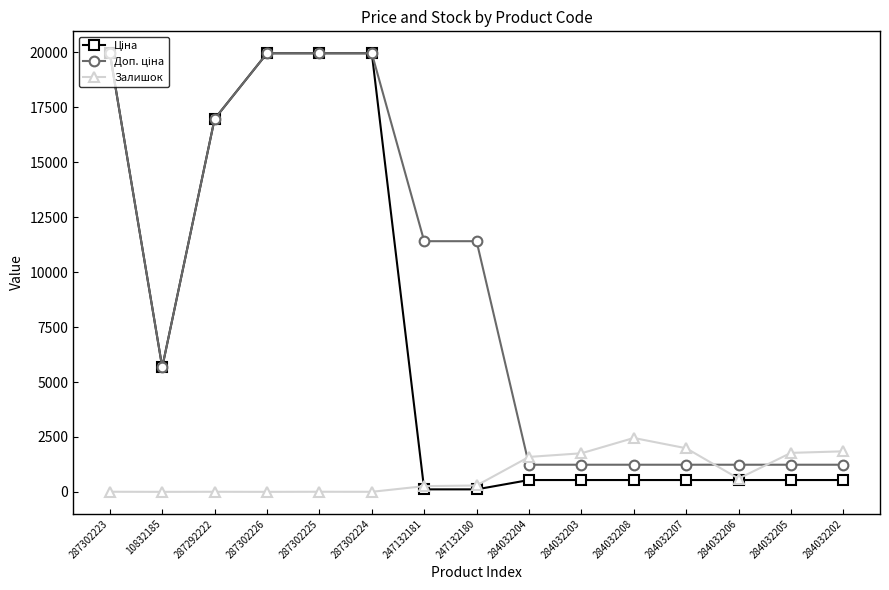

How many distinct data groups are displayed?

3